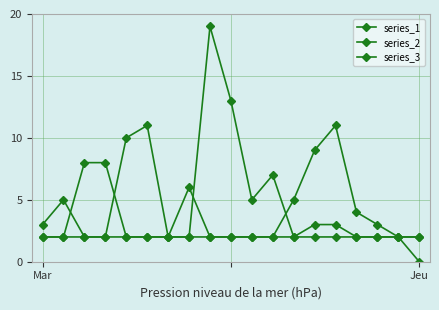

How many data points does each series have?

19